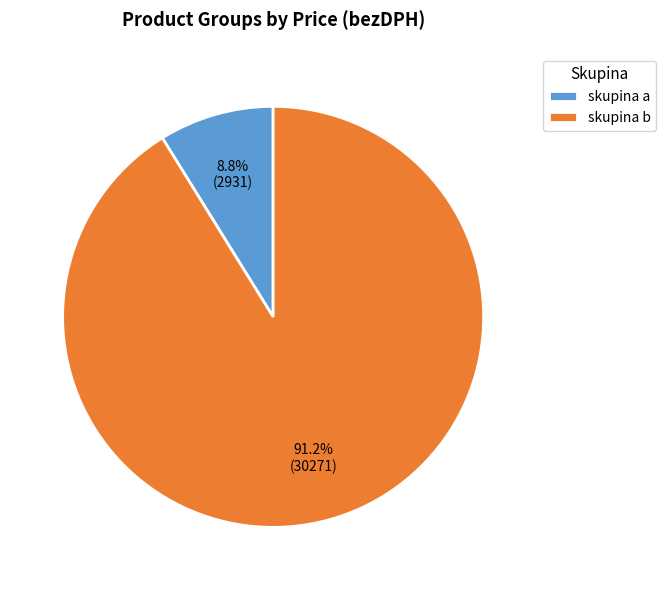

Which has a higher value, skupina b or skupina a?

skupina b